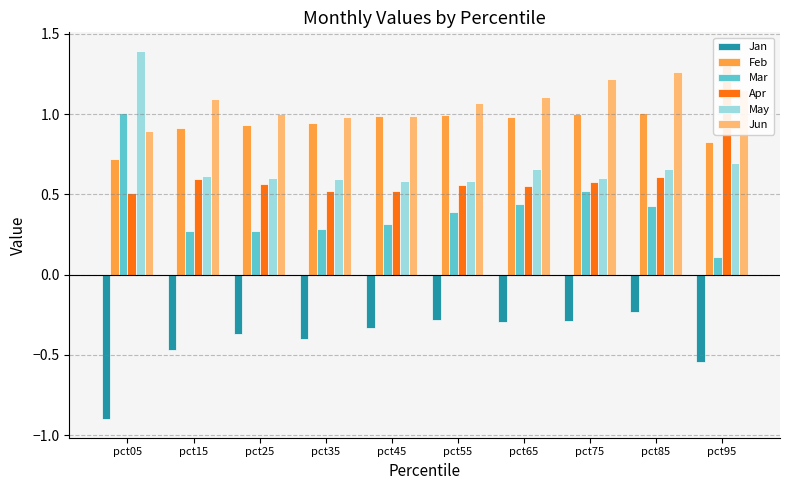

Rank the series by their maximum value, from lowest to highest.

Jan, Feb, Mar, Jun, Apr, May